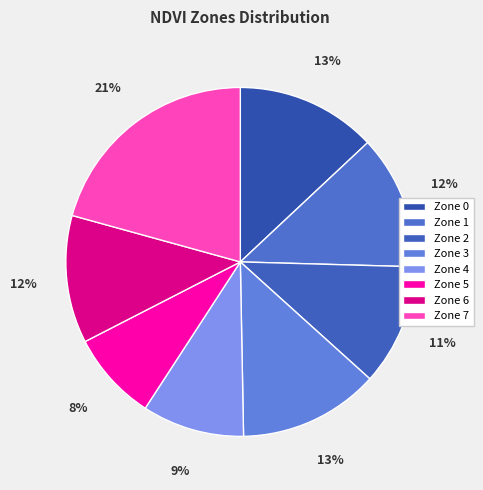

Is it true that Zone 6 is 12% of the pie?

True